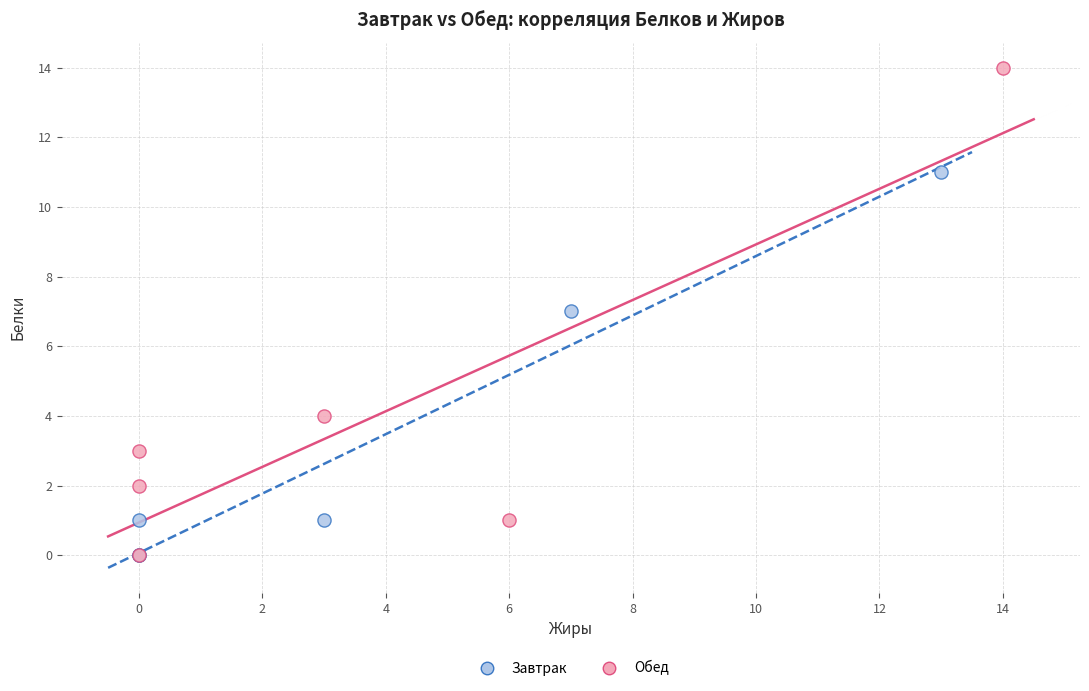

Which series has the largest Y range (max minus min)?

Обед